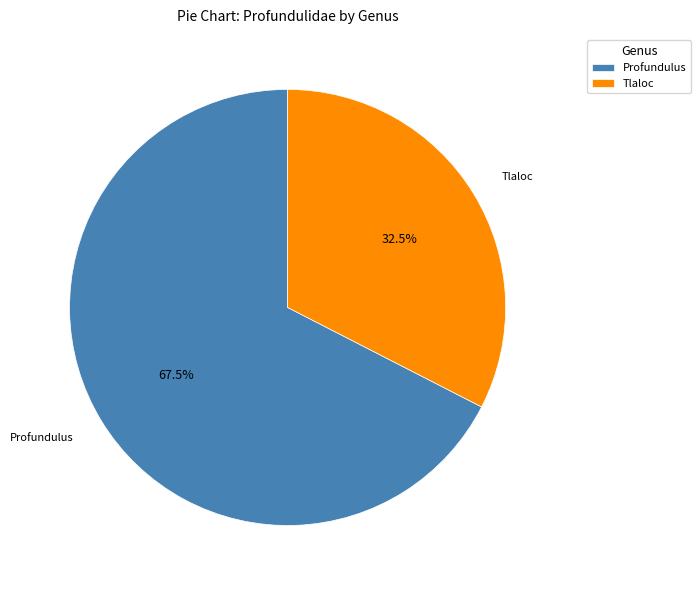

What portion of the pie excludes Tlaloc?

67.5%